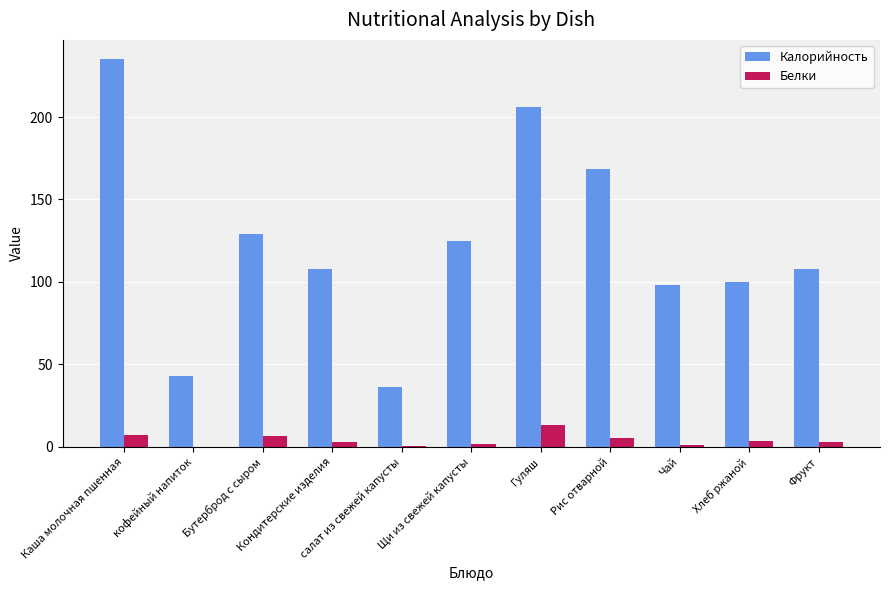

Which series has the largest total across all categories?

Калорийность